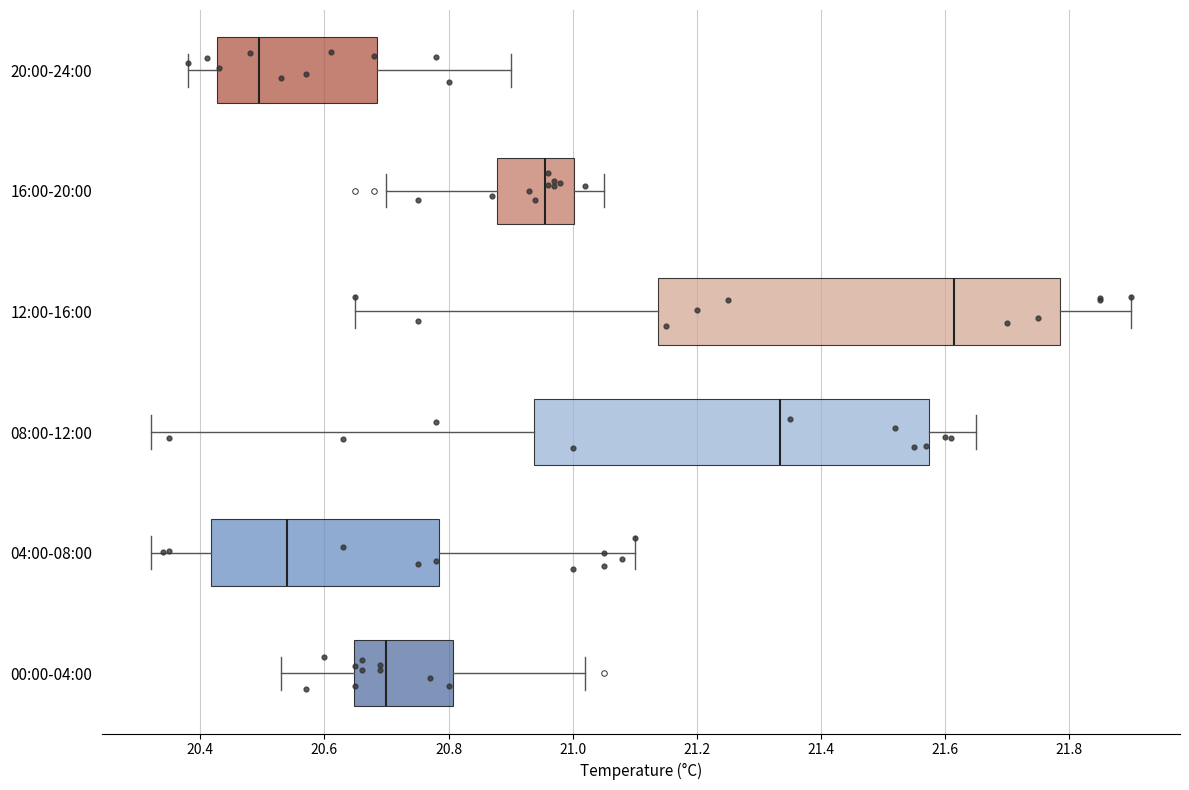

Which box has the furthest to the right median line?

12:00-16:00